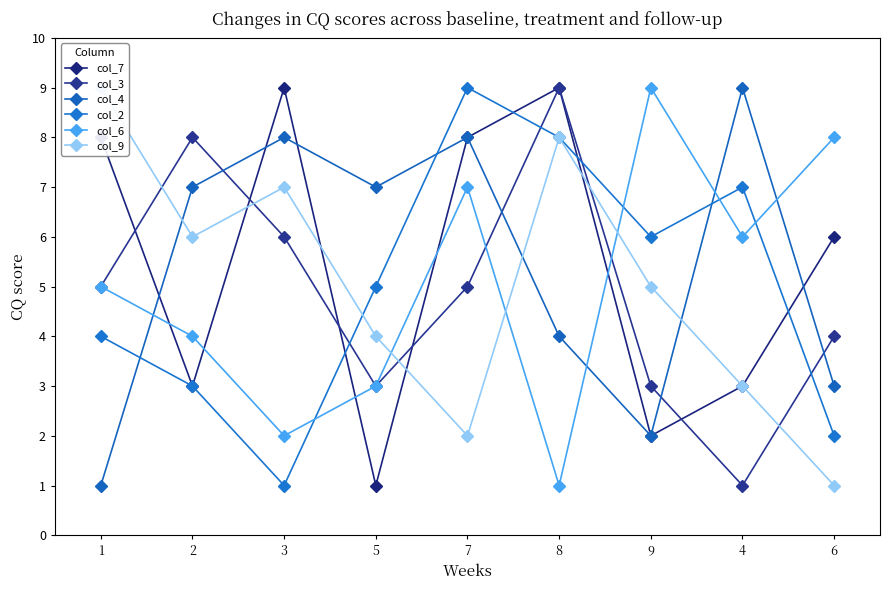

List the series in order of their peak value, highest first.

col_7, col_3, col_4, col_2, col_6, col_9